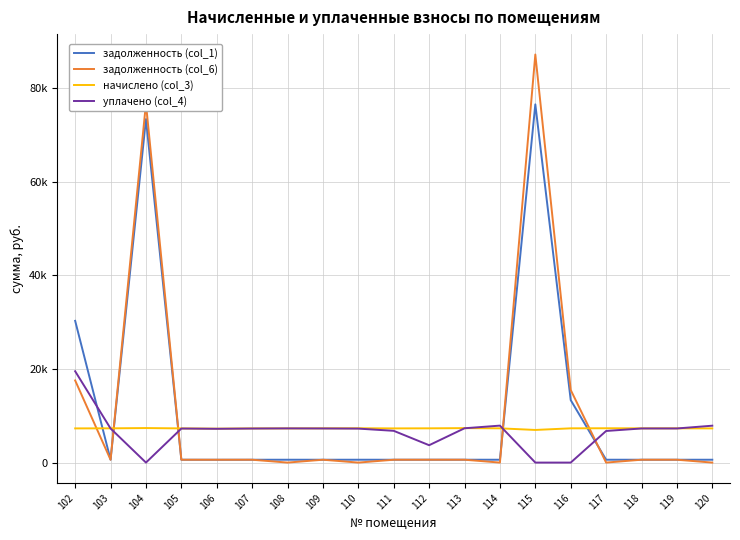

Reading left to right, transcribe all the data shown in this chart.

задолженность (col_1): 30291.9	610.0	73397.6	608.8	604.5	608.8	608.8	610.0	611.2	608.8	614.8	613.5	610.0	76549.6	13353.0	611.2	610.0	610.0	608.8
задолженность (col_6): 17552.2	611.5	76732.4	608.8	604.0	608.8	0.0	610.0	0.0	608.8	610.0	613.5	0.0	87204.0	15517.5	0.0	610.0	610.0	0.0
начислено (col_3): 7305.1	7319.5	7376.9	7305.1	7247.8	7305.1	7305.1	7319.5	7333.9	7305.1	7319.5	7362.6	7319.5	6973.3	7319.5	7333.9	7319.5	7319.5	7305.1
уплачено (col_4): 19518.3	7289.5	0.0	7274.6	7219.0	7274.6	7305.1	7288.9	7259.2	6785.7	3711.0	7331.8	7898.9	0.0	0.0	6753.4	7288.9	7288.4	7883.3